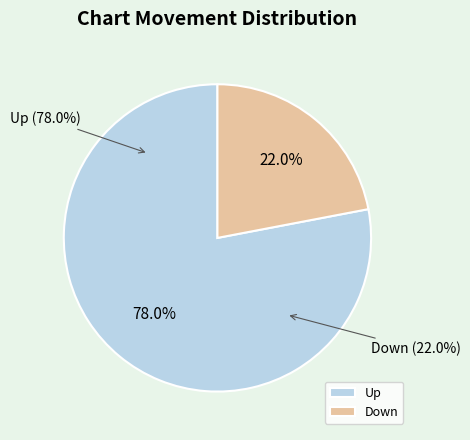

How many segments does this pie chart have?

2